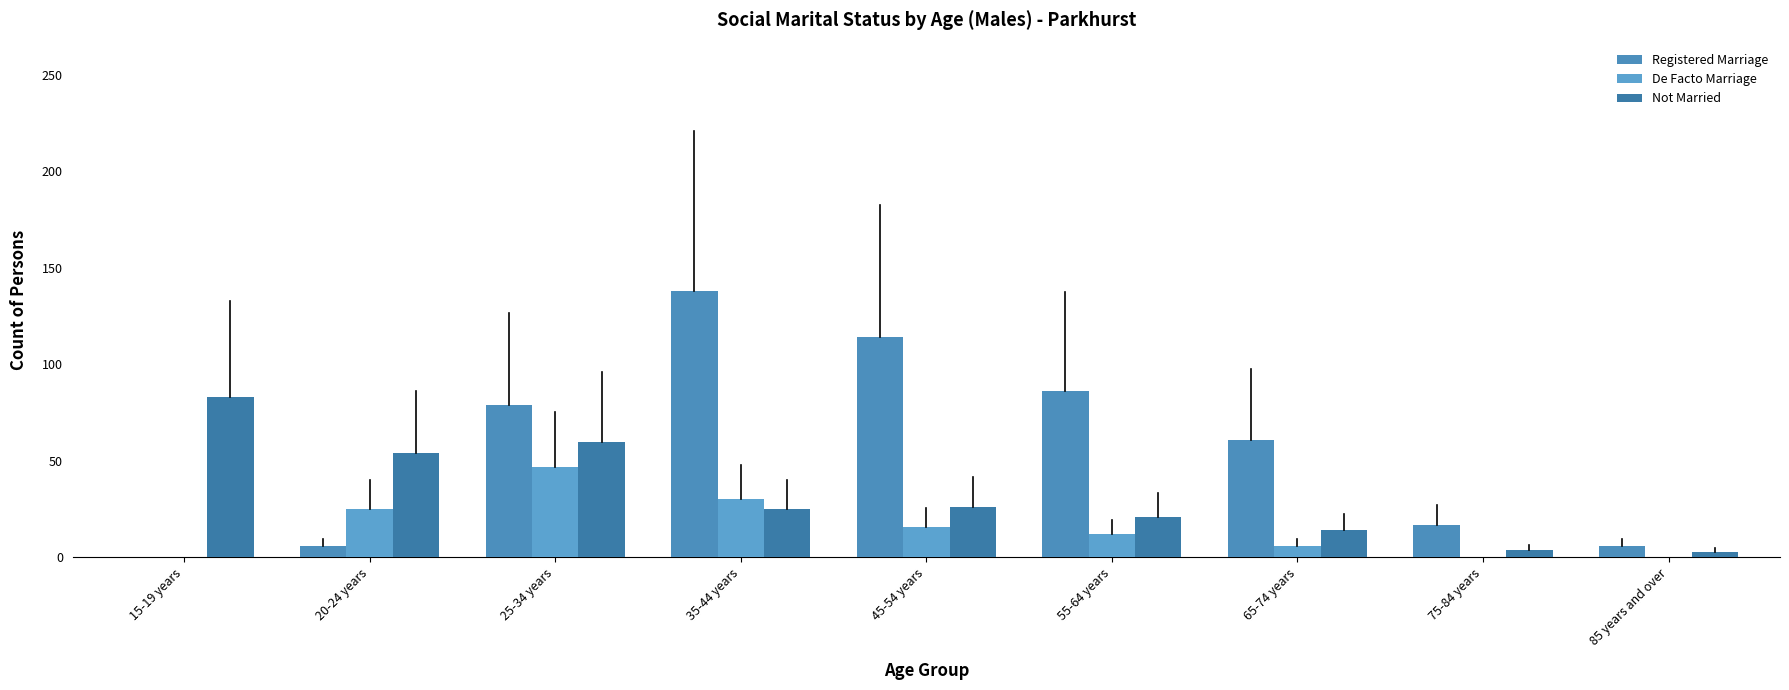

The Not Married series shows 72 at 20-24 years. True or false?

False